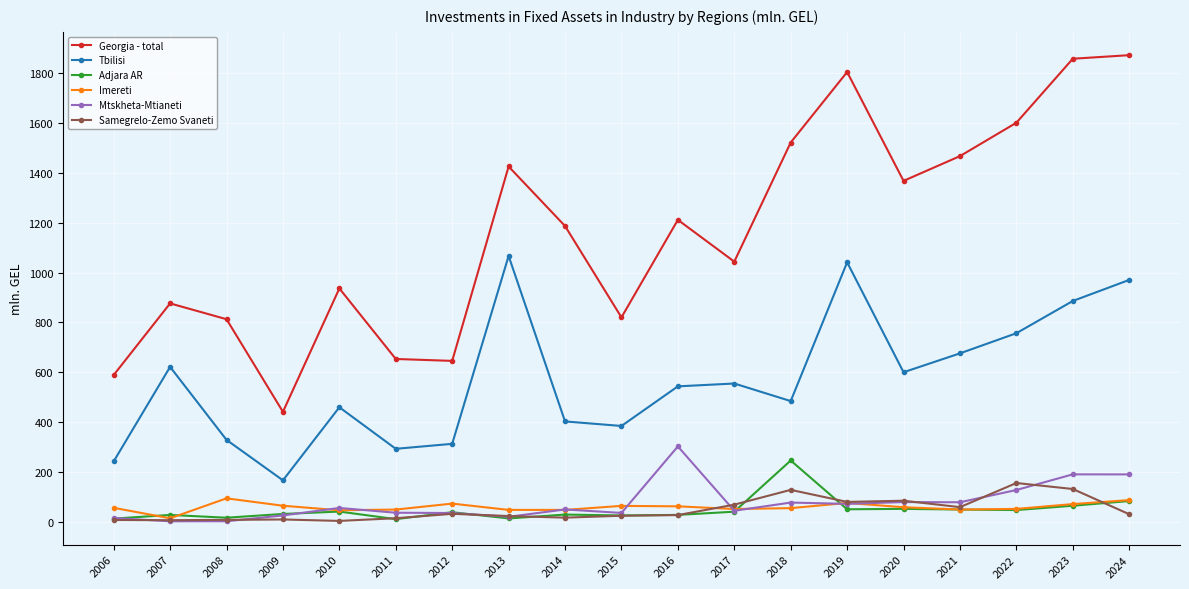

What are all the series names shown in the legend?

Georgia - total, Tbilisi, Adjara AR, Imereti, Mtskheta-Mtianeti, Samegrelo-Zemo Svaneti